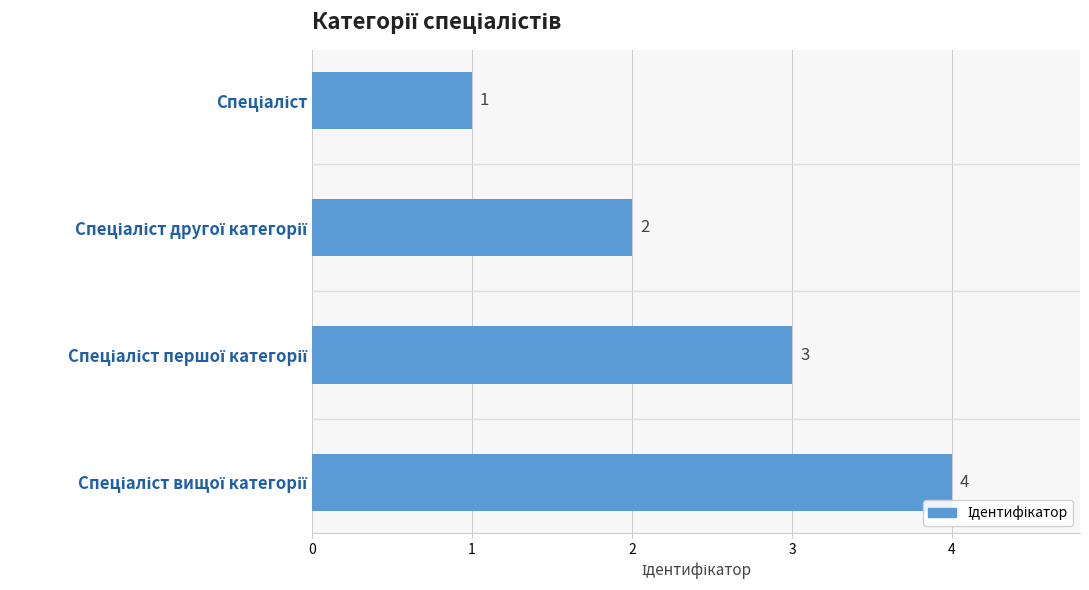

What is the maximum value shown in the chart?

4